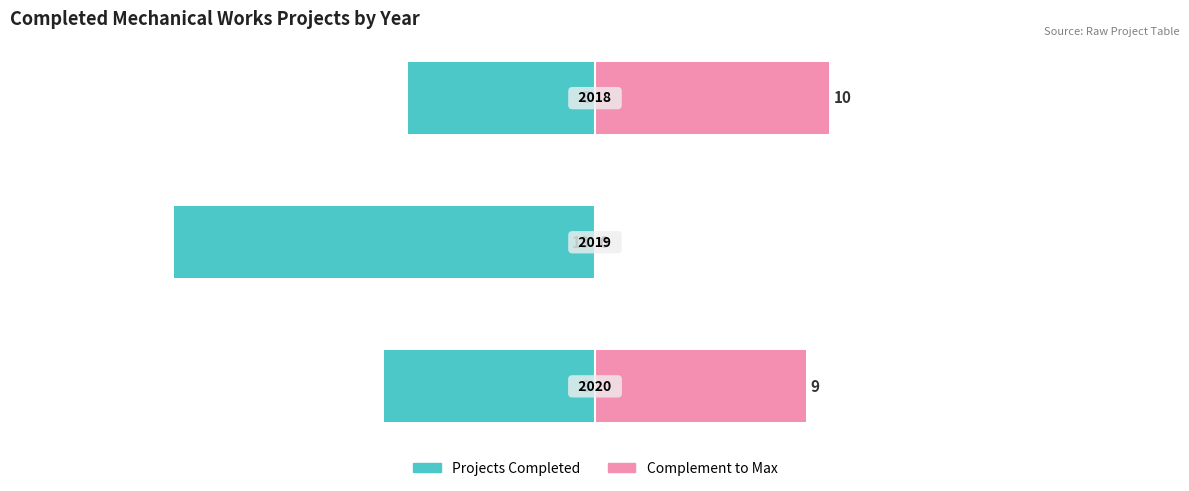

How many values in the Projects Completed series exceed -9?

1